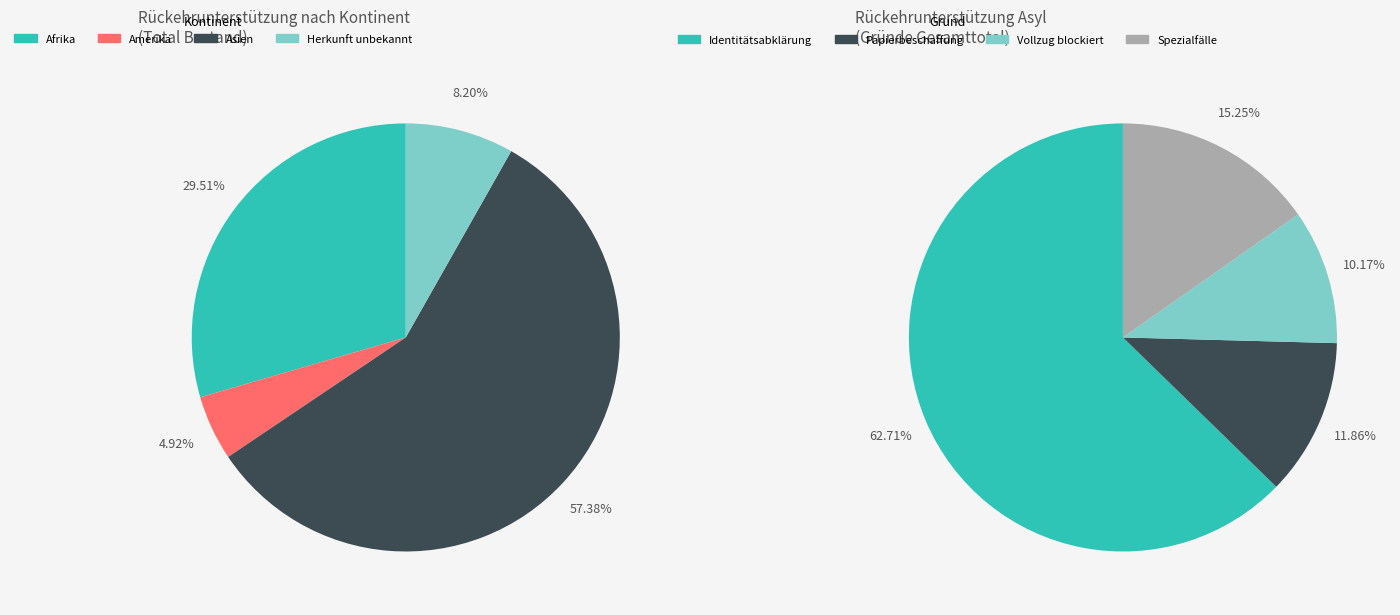

Rank the categories by value from lowest to highest.

Amerika, Herkunft unbekannt, Afrika, Asien